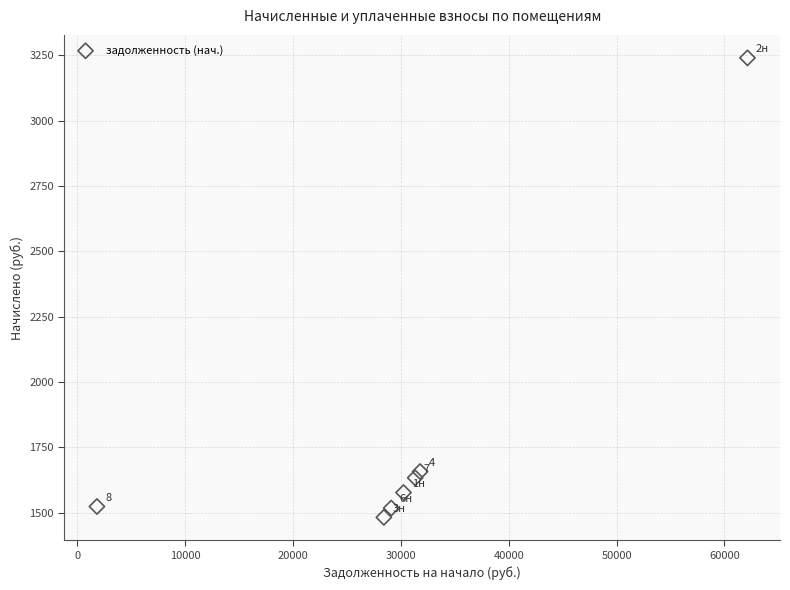

What is the average X value?

30688.8